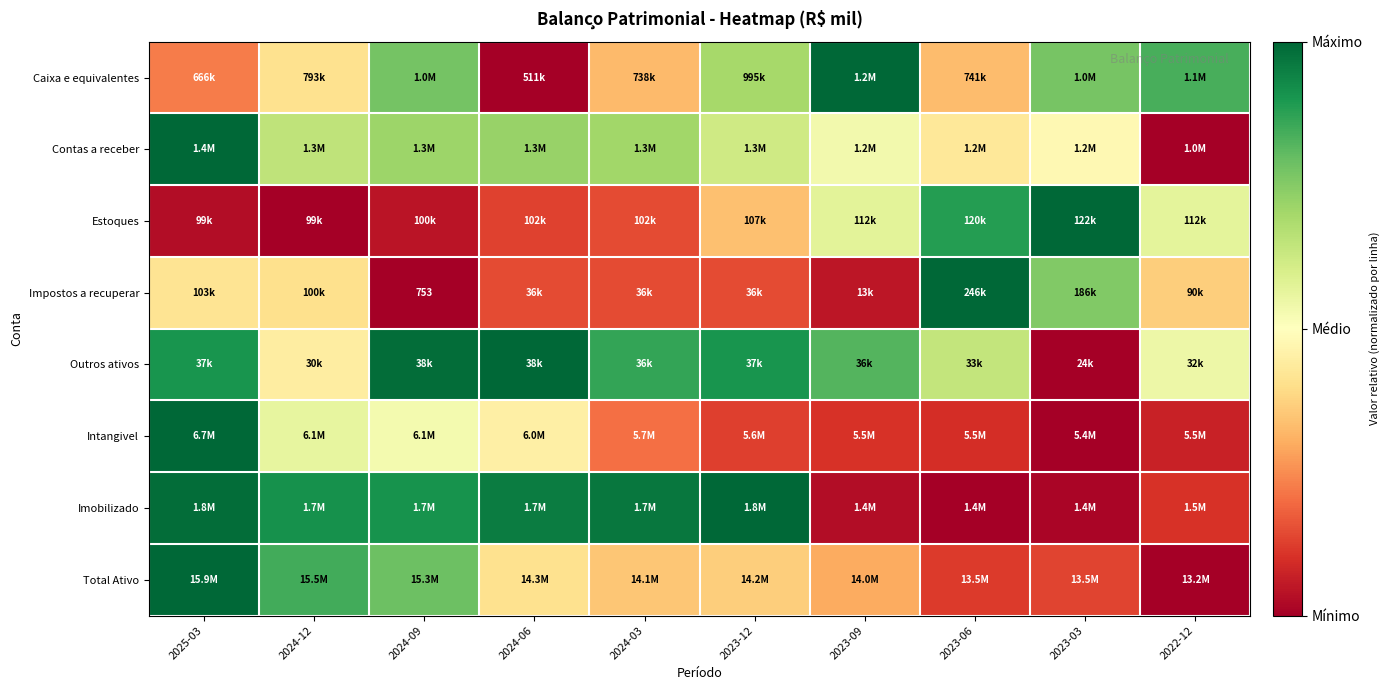

At how many categories does at least one series exceed 0?

10